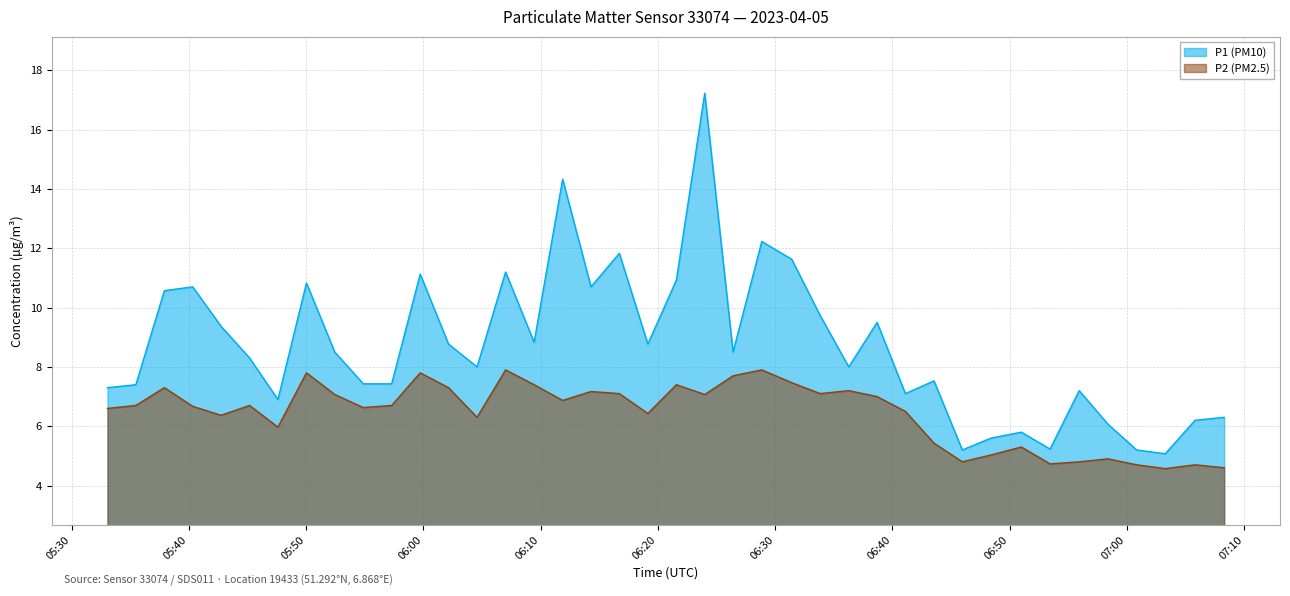

Reading left to right, transcribe all the data shown in this chart.

P1 (PM10): 2023-04-05T05:33:04=7.3	2023-04-05T05:35:29=7.4	2023-04-05T05:37:55=10.6	2023-04-05T05:40:20=10.7	2023-04-05T05:42:45=9.4	2023-04-05T05:45:11=8.3	2023-04-05T05:47:36=6.9	2023-04-05T05:50:02=10.8	2023-04-05T05:52:27=8.5	2023-04-05T05:54:53=7.4	2023-04-05T05:57:18=7.4	2023-04-05T05:59:44=11.1	2023-04-05T06:02:09=8.8	2023-04-05T06:04:35=8.0	2023-04-05T06:07:01=11.2	2023-04-05T06:09:27=8.8	2023-04-05T06:11:53=14.3	2023-04-05T06:14:18=10.7	2023-04-05T06:16:43=11.8	2023-04-05T06:19:09=8.8	2023-04-05T06:21:35=10.9	2023-04-05T06:24:00=17.2	2023-04-05T06:26:25=8.5	2023-04-05T06:28:52=12.2	2023-04-05T06:31:25=11.6	2023-04-05T06:33:51=9.7	2023-04-05T06:36:17=8.0	2023-04-05T06:38:42=9.5	2023-04-05T06:41:07=7.1	2023-04-05T06:43:33=7.5	2023-04-05T06:45:58=5.2	2023-04-05T06:48:25=5.6	2023-04-05T06:51:00=5.8	2023-04-05T06:53:27=5.2	2023-04-05T06:55:56=7.2	2023-04-05T06:58:23=6.1	2023-04-05T07:00:50=5.2	2023-04-05T07:03:16=5.1	2023-04-05T07:05:49=6.2	2023-04-05T07:08:18=6.3
P2 (PM2.5): 2023-04-05T05:33:04=6.6	2023-04-05T05:35:29=6.7	2023-04-05T05:37:55=7.3	2023-04-05T05:40:20=6.7	2023-04-05T05:42:45=6.4	2023-04-05T05:45:11=6.7	2023-04-05T05:47:36=6.0	2023-04-05T05:50:02=7.8	2023-04-05T05:52:27=7.1	2023-04-05T05:54:53=6.6	2023-04-05T05:57:18=6.7	2023-04-05T05:59:44=7.8	2023-04-05T06:02:09=7.3	2023-04-05T06:04:35=6.3	2023-04-05T06:07:01=7.9	2023-04-05T06:09:27=7.4	2023-04-05T06:11:53=6.9	2023-04-05T06:14:18=7.2	2023-04-05T06:16:43=7.1	2023-04-05T06:19:09=6.4	2023-04-05T06:21:35=7.4	2023-04-05T06:24:00=7.1	2023-04-05T06:26:25=7.7	2023-04-05T06:28:52=7.9	2023-04-05T06:31:25=7.5	2023-04-05T06:33:51=7.1	2023-04-05T06:36:17=7.2	2023-04-05T06:38:42=7.0	2023-04-05T06:41:07=6.5	2023-04-05T06:43:33=5.4	2023-04-05T06:45:58=4.8	2023-04-05T06:48:25=5.0	2023-04-05T06:51:00=5.3	2023-04-05T06:53:27=4.7	2023-04-05T06:55:56=4.8	2023-04-05T06:58:23=4.9	2023-04-05T07:00:50=4.7	2023-04-05T07:03:16=4.6	2023-04-05T07:05:49=4.7	2023-04-05T07:08:18=4.6